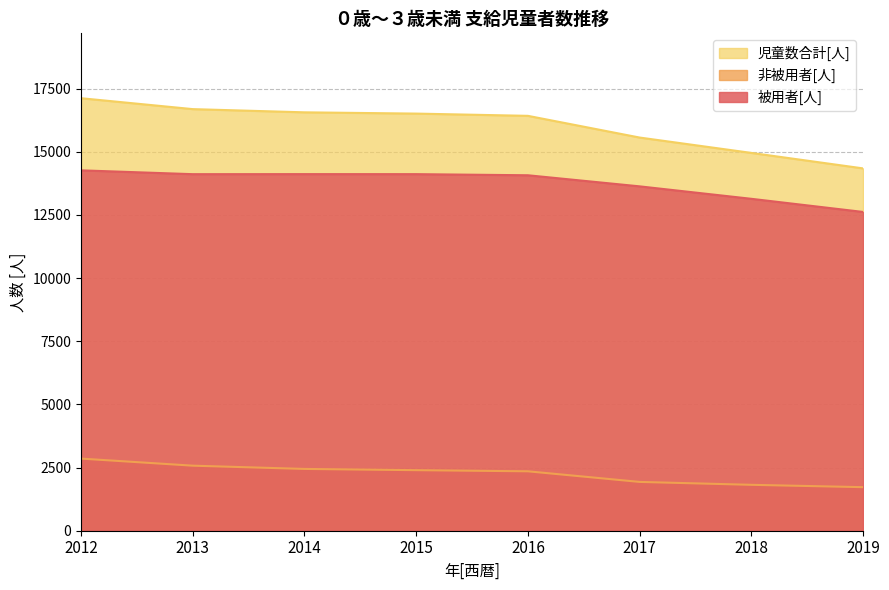

How many data points does each series have?

8